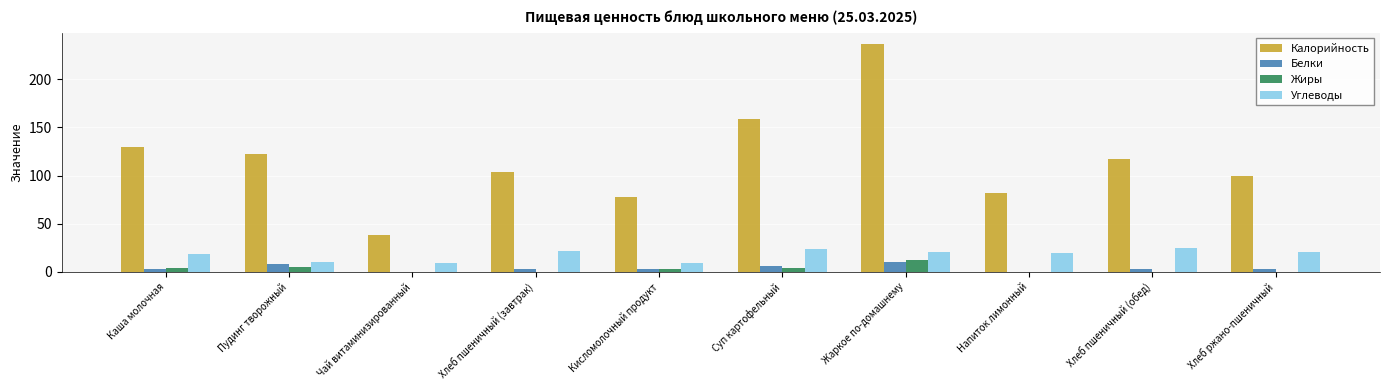

What is the total value across all series at Суп картофельный?

192.5